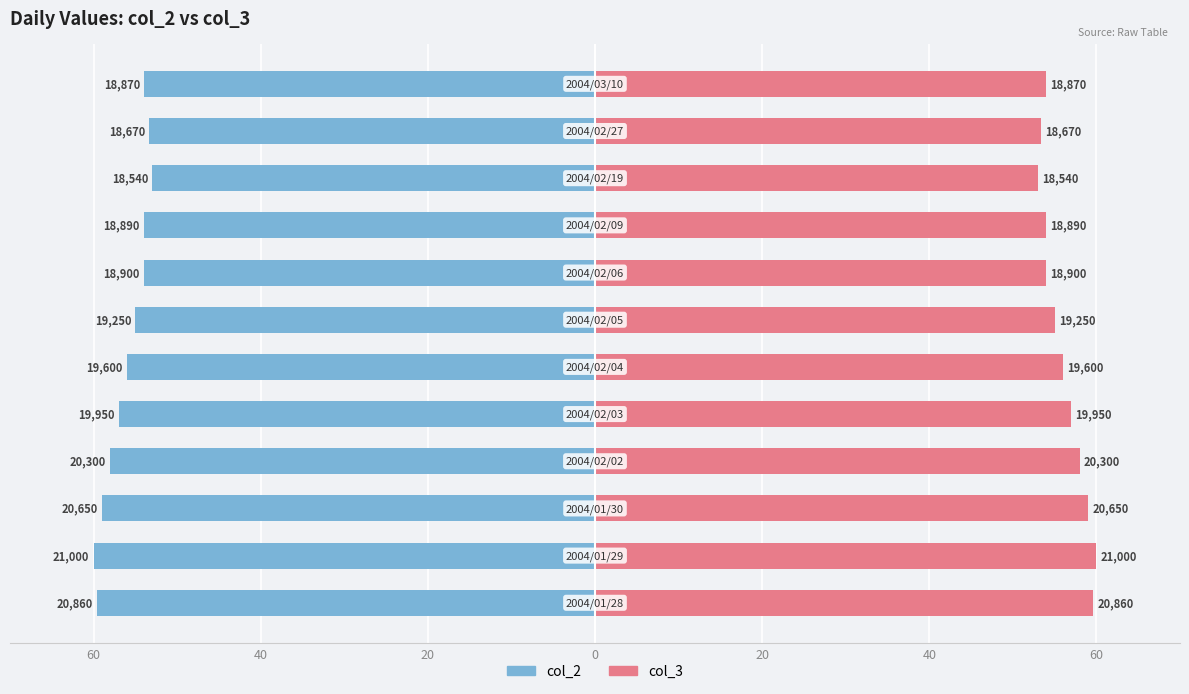

Is it true that col_3 equals 28.9 at 7?

False